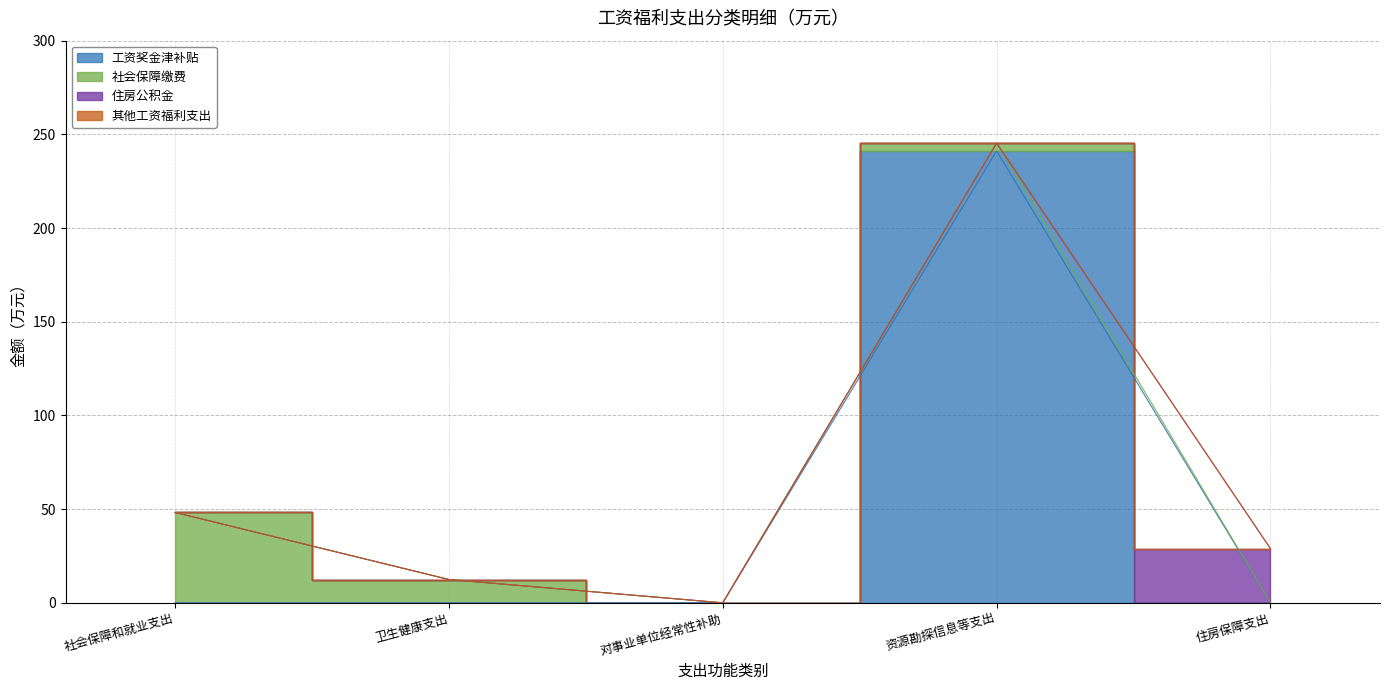

List the labels in order of 其他工资福利支出 value, largest first.

社会保障和就业支出, 卫生健康支出, 对事业单位经常性补助, 资源勘探信息等支出, 住房保障支出